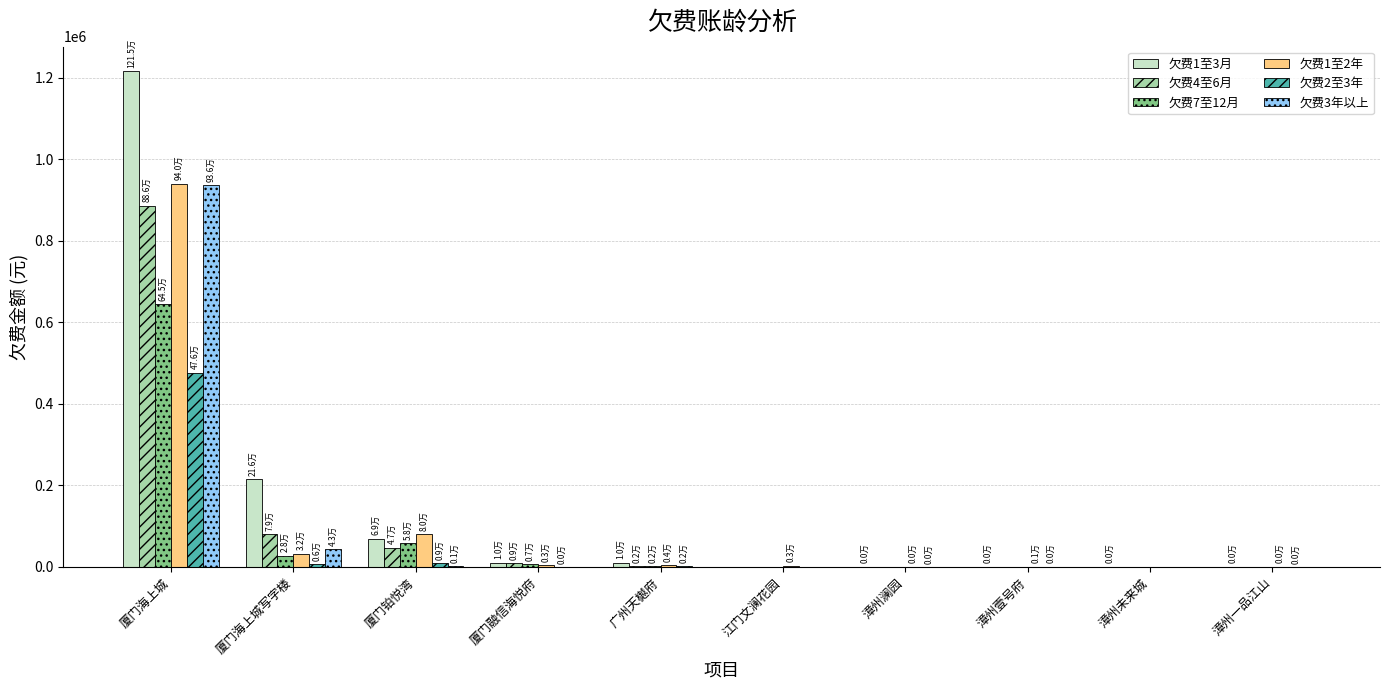

Which series has the largest range (max minus min)?

欠费1至3月